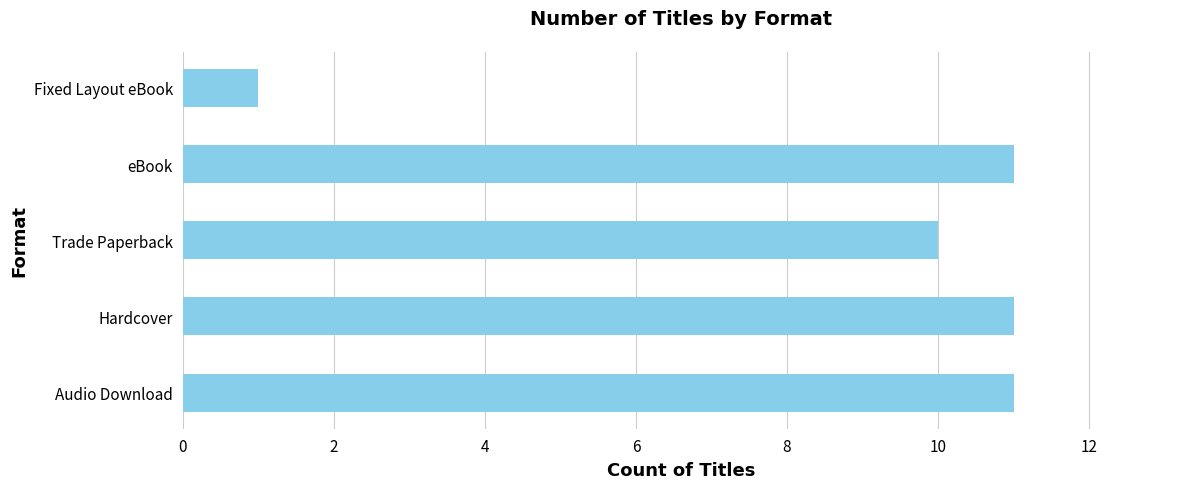

What is the average value?

9